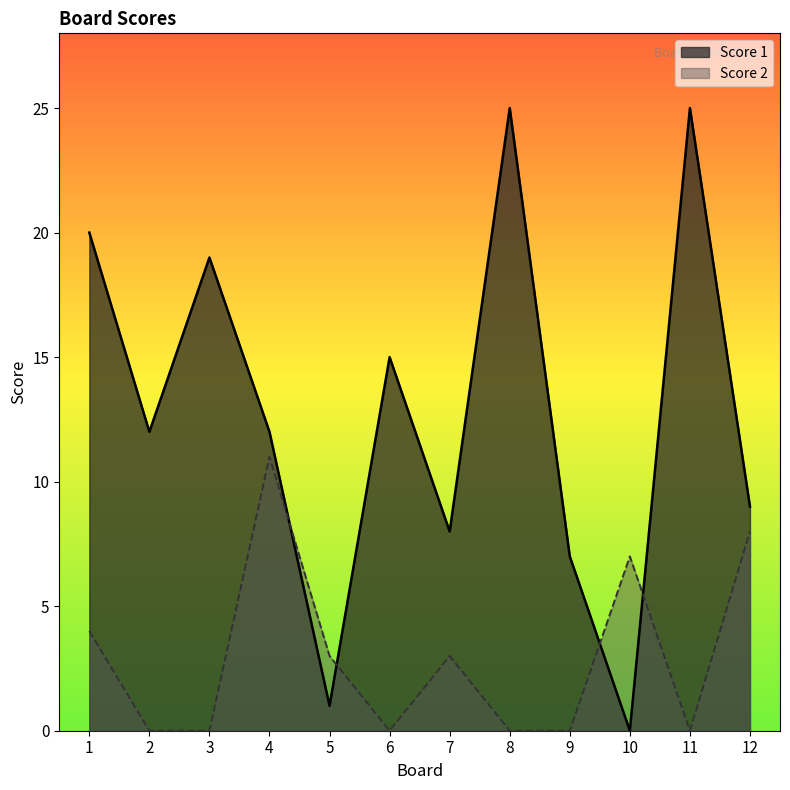

Between which two adjacent categories do Score 1 and Score 2 first intersect?

4 and 5